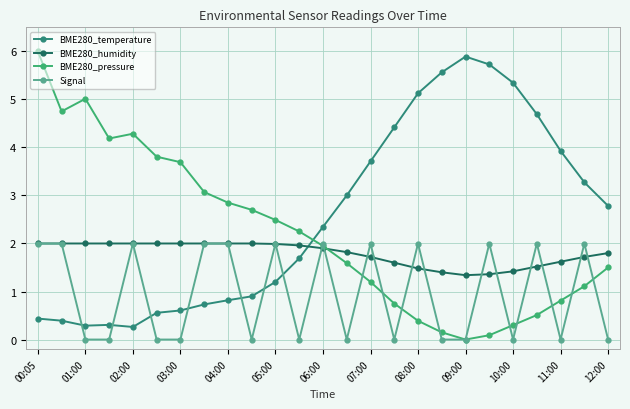

Rank the series by their average value, from highest to lowest.

BME280_temperature, BME280_pressure, BME280_humidity, Signal